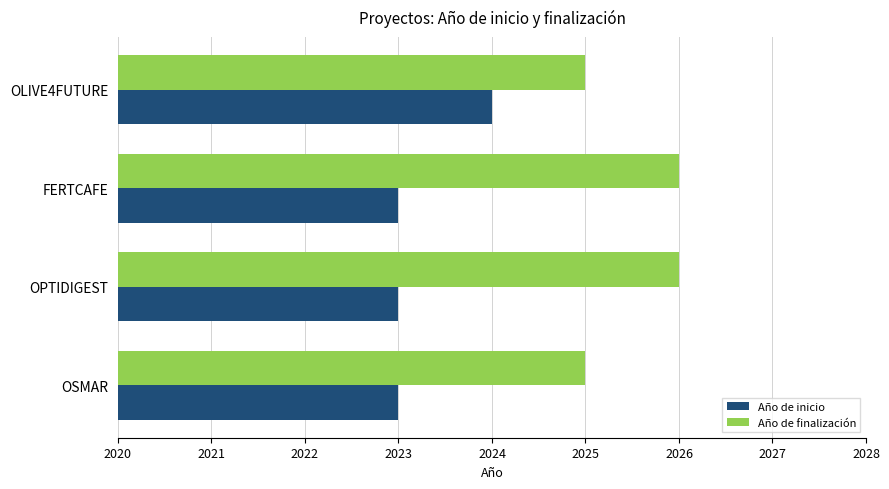

What is the minimum value for Año de finalización?

2025